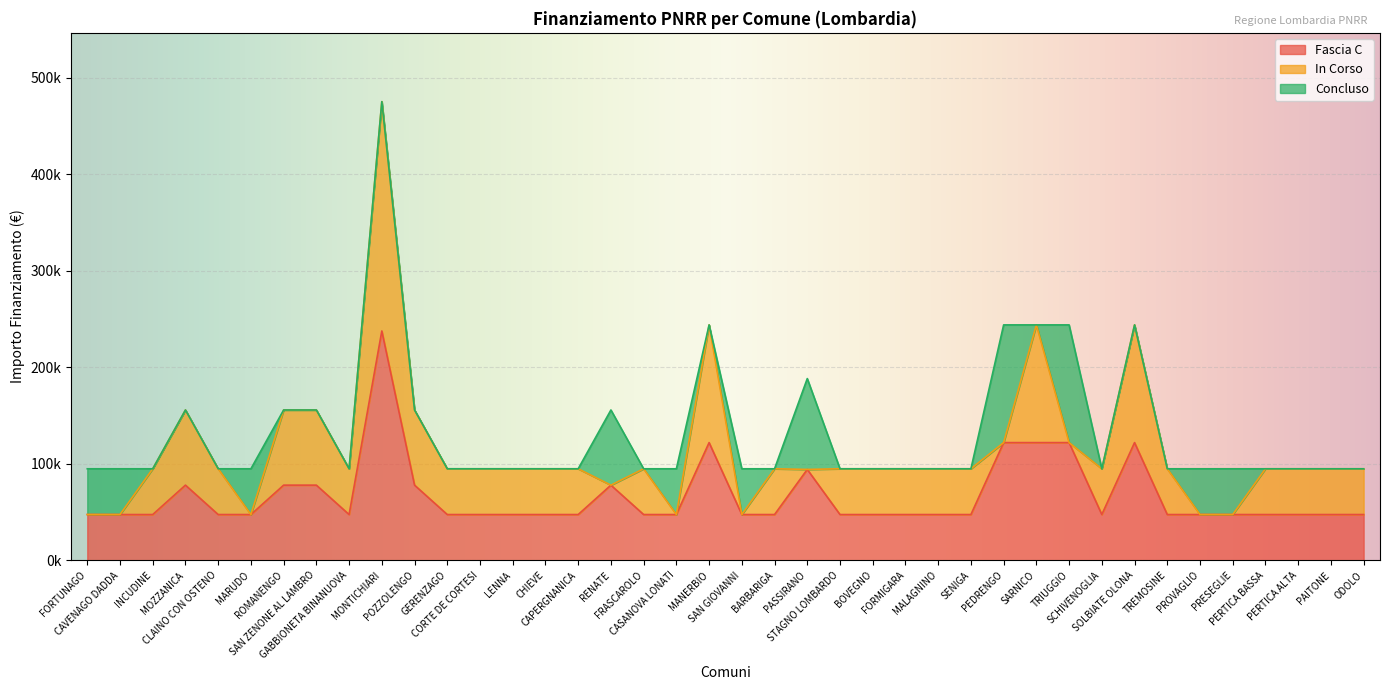

At which category is the sum across all series the highest?

MONTICHIARI